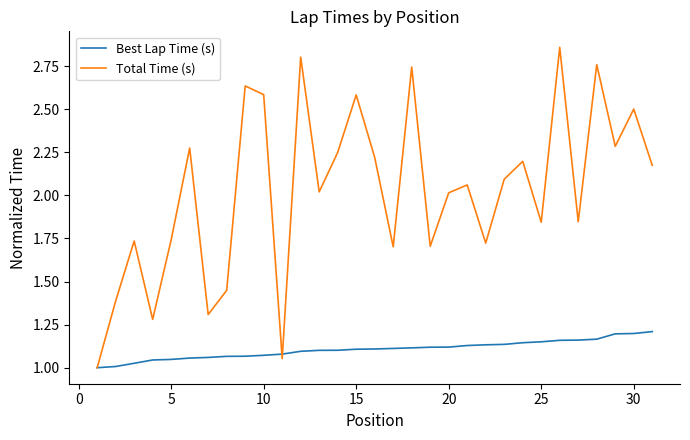

True or false: Total Time (s) has more than 2 points higher than both neighbors.

True